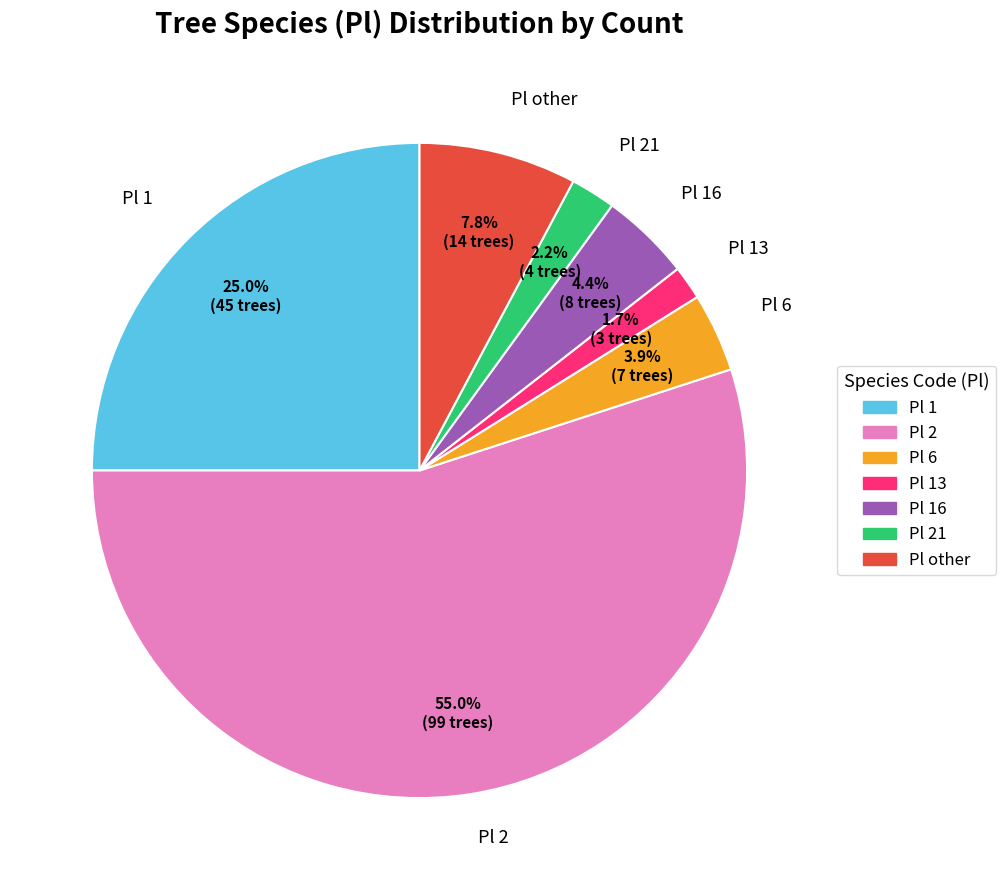

Count the number of slices in the pie.

7